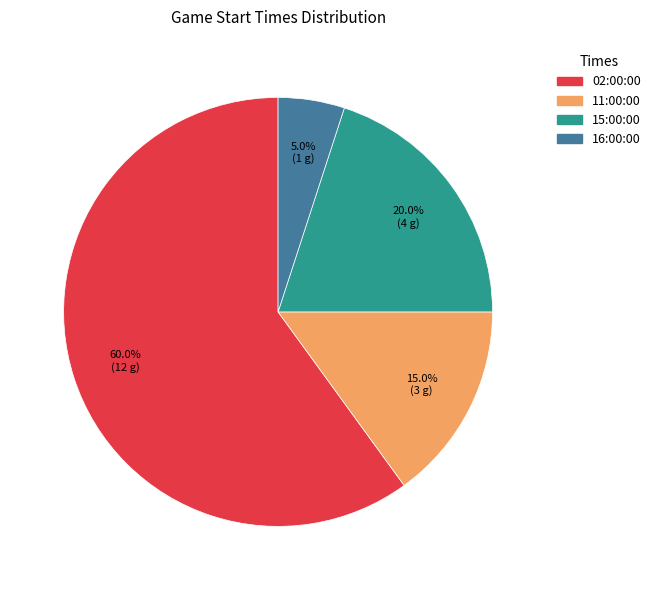

How many slices are in this pie chart?

4